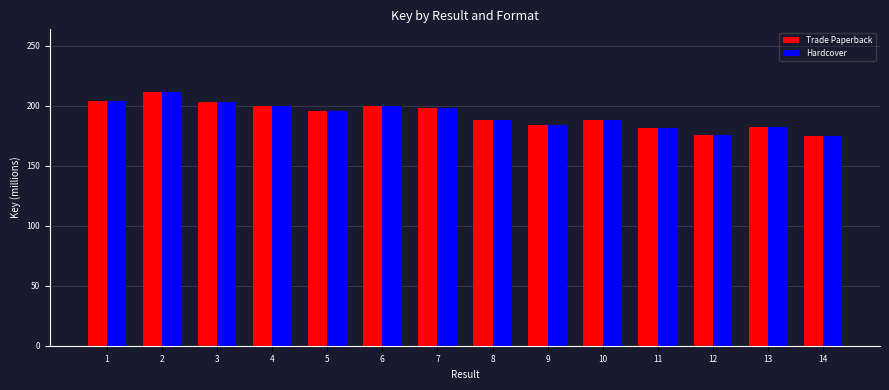

What is the sum of the Hardcover values at 1 and 8?

391.9